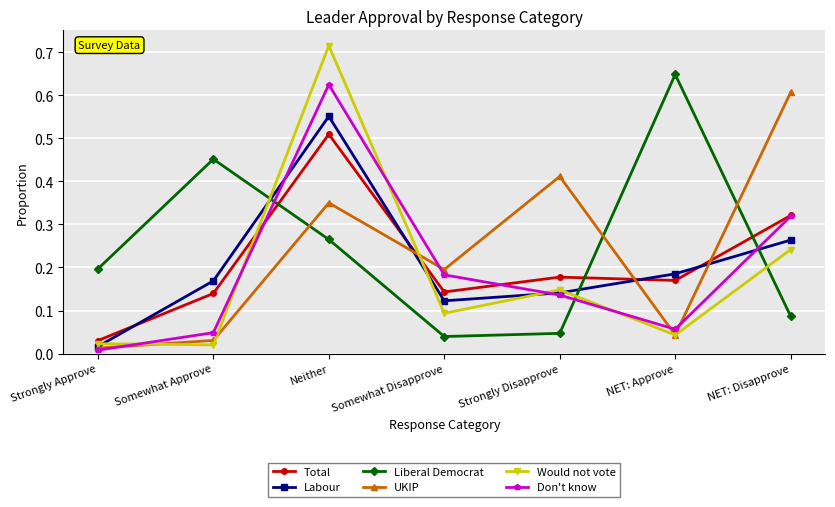

Which series changed the most between Somewhat Disapprove and NET: Approve?

Liberal Democrat